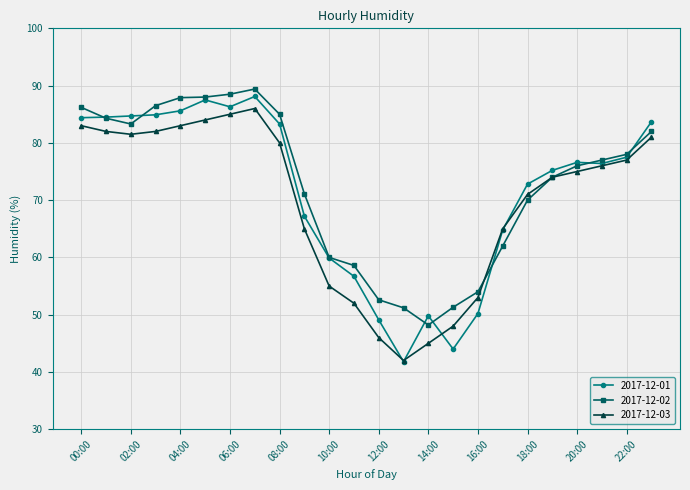

Rank the series by their average value, from lowest to highest.

2017-12-03, 2017-12-01, 2017-12-02